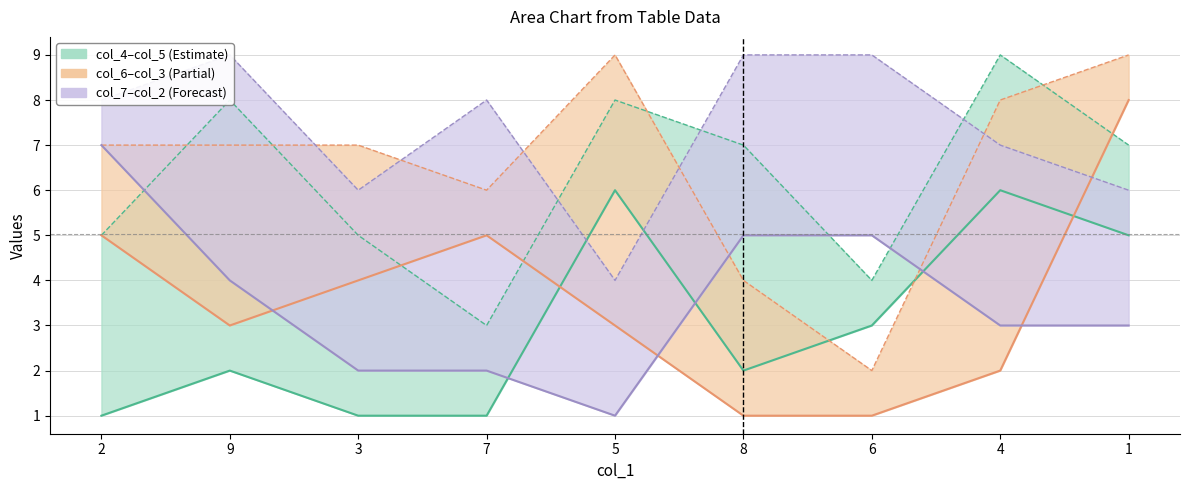

Count the col_5 values in the range 5 to 8.

6